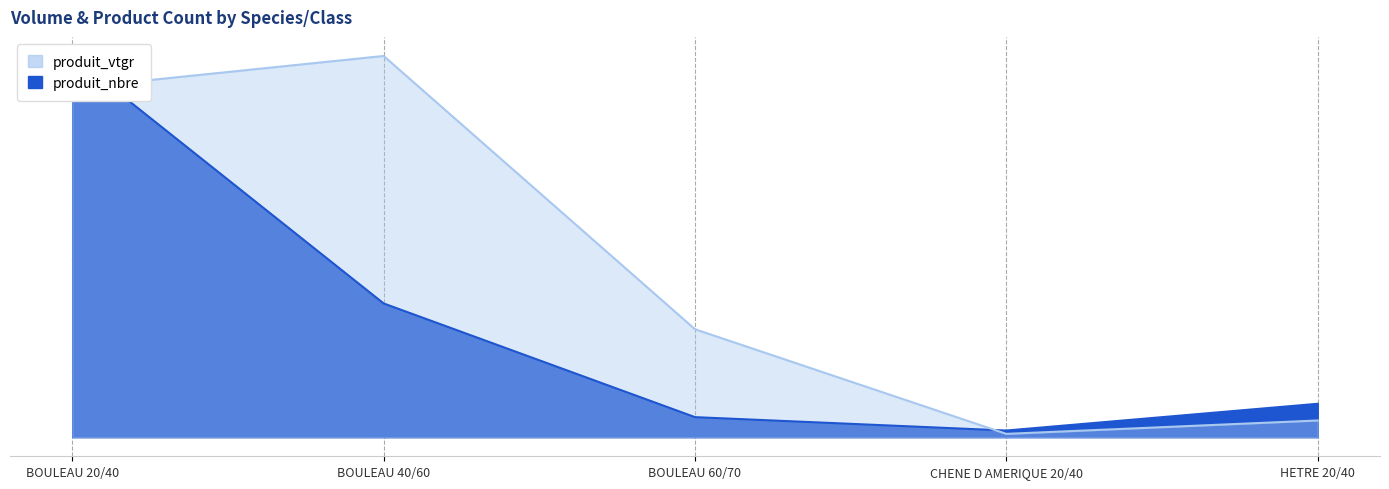

What are all the series names shown in the legend?

produit_nbre, produit_vtgr